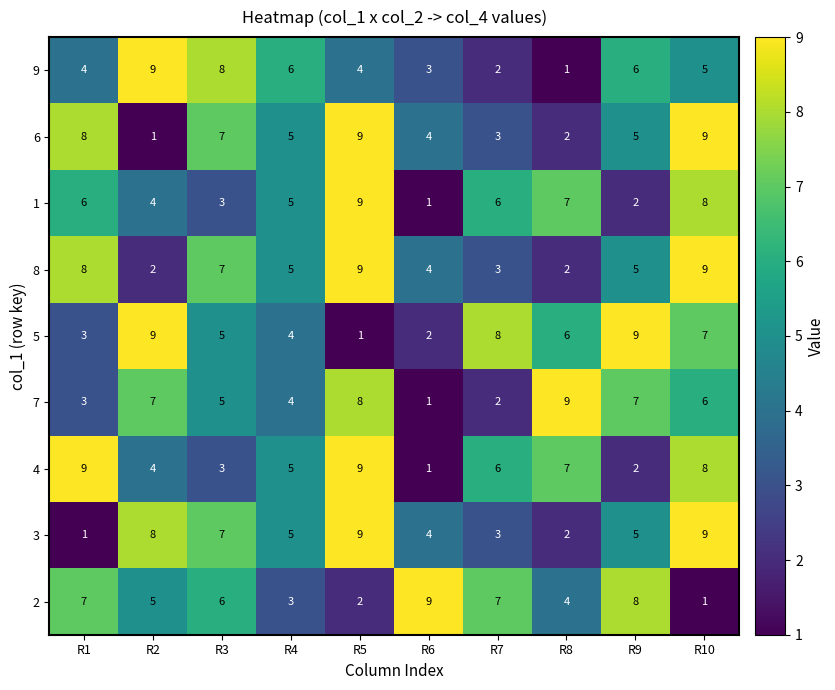

Which category has the highest value in the 7 series?

R8